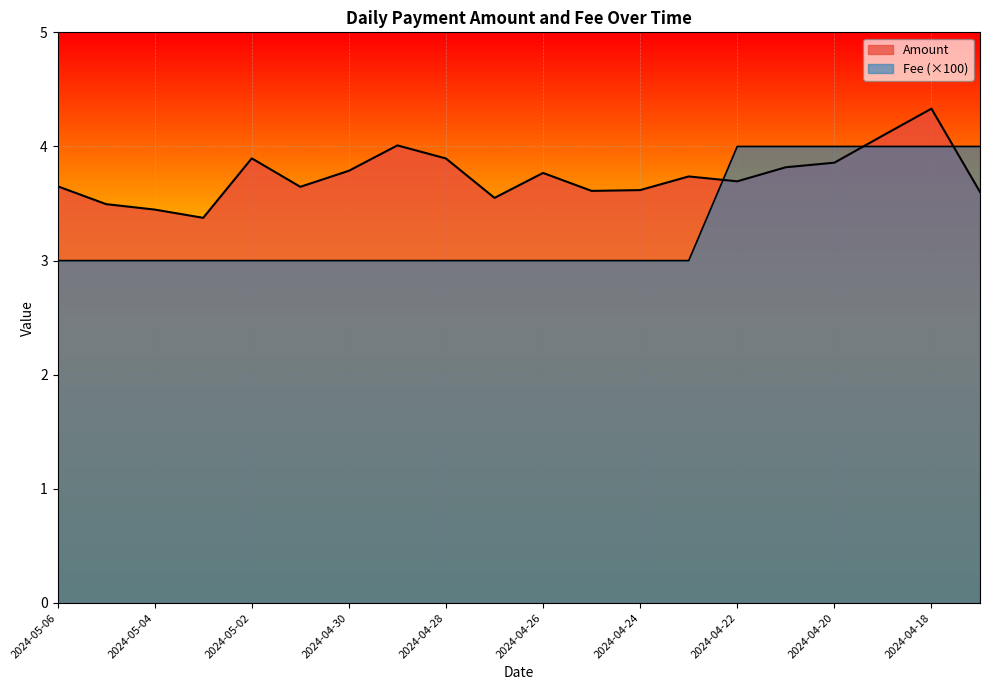

What is the average value of the Amount series?

3.7